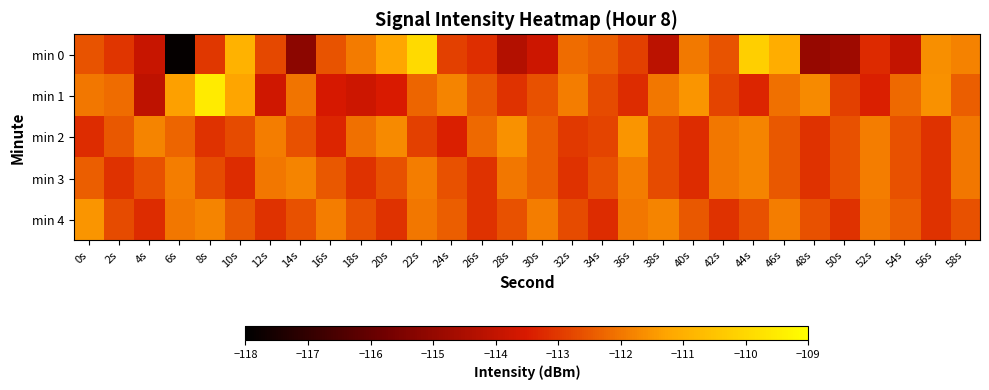

Which series has the largest total across all categories?

min 1